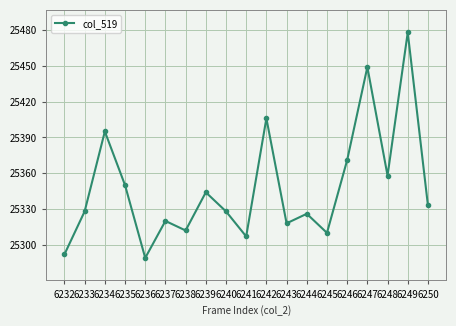

How many series are shown in this chart?

1